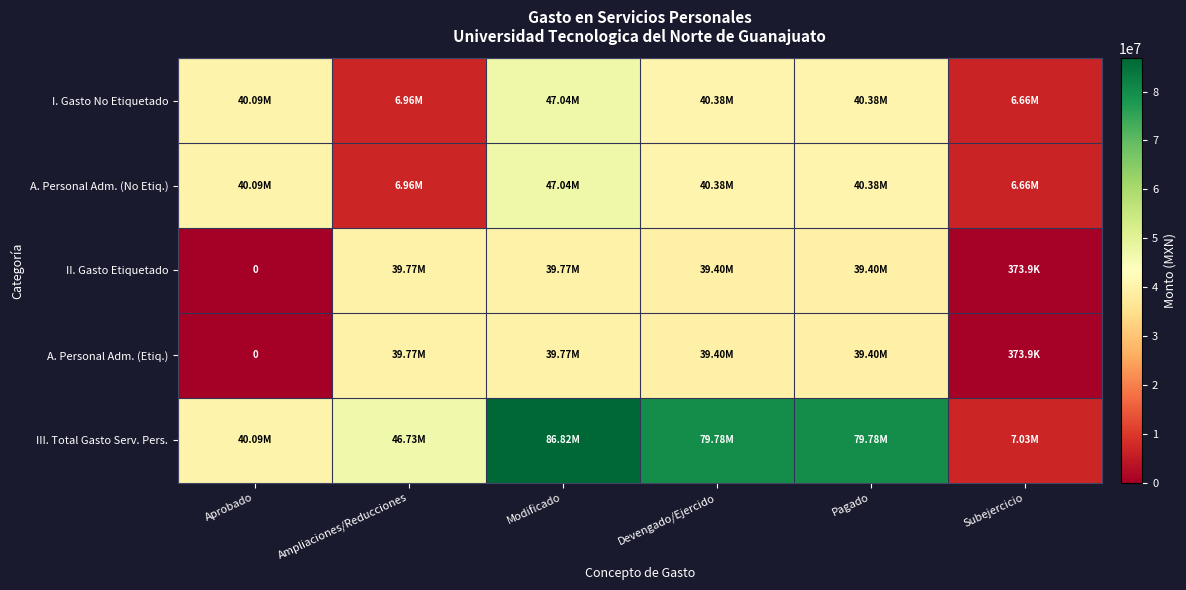

At which category is the sum across all series the highest?

Modificado